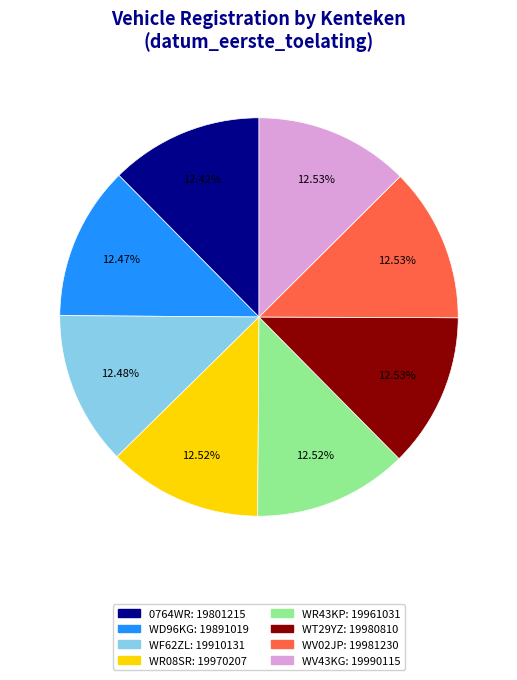

What is the ratio of the value at WD96KG to the value at WR08SR?

1.0